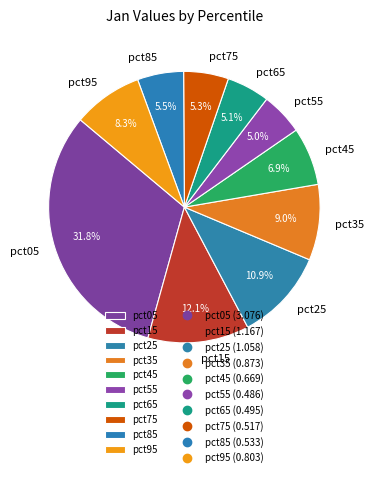

Does pct35 represent more than half of the total?

No